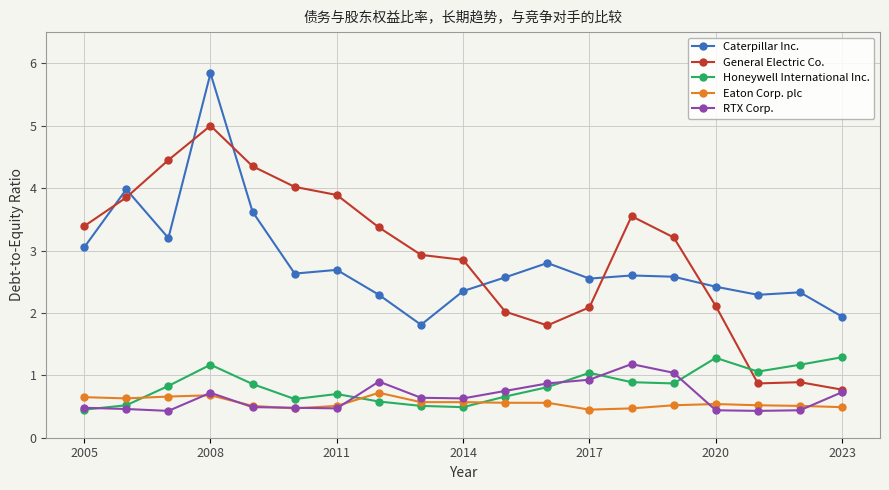

What is the value of the Caterpillar Inc. point at the 17th from the left?

2.3